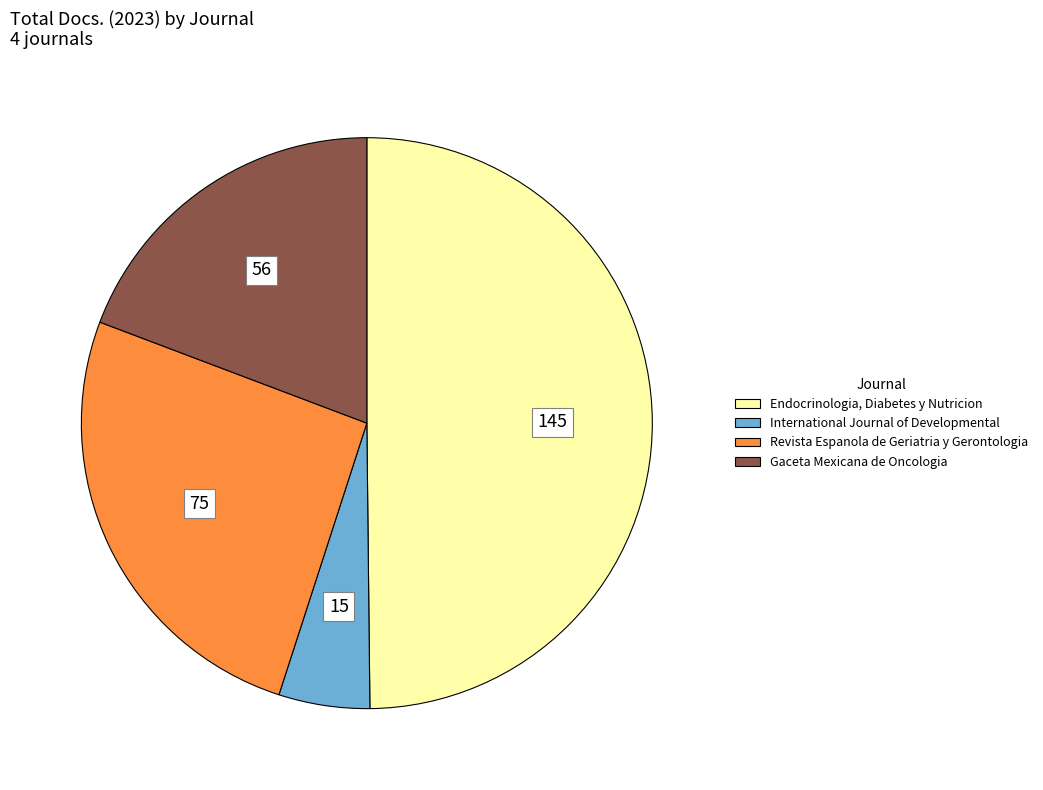

Is it true that Endocrinologia, Diabetes y Nutricion is 50% of the pie?

True